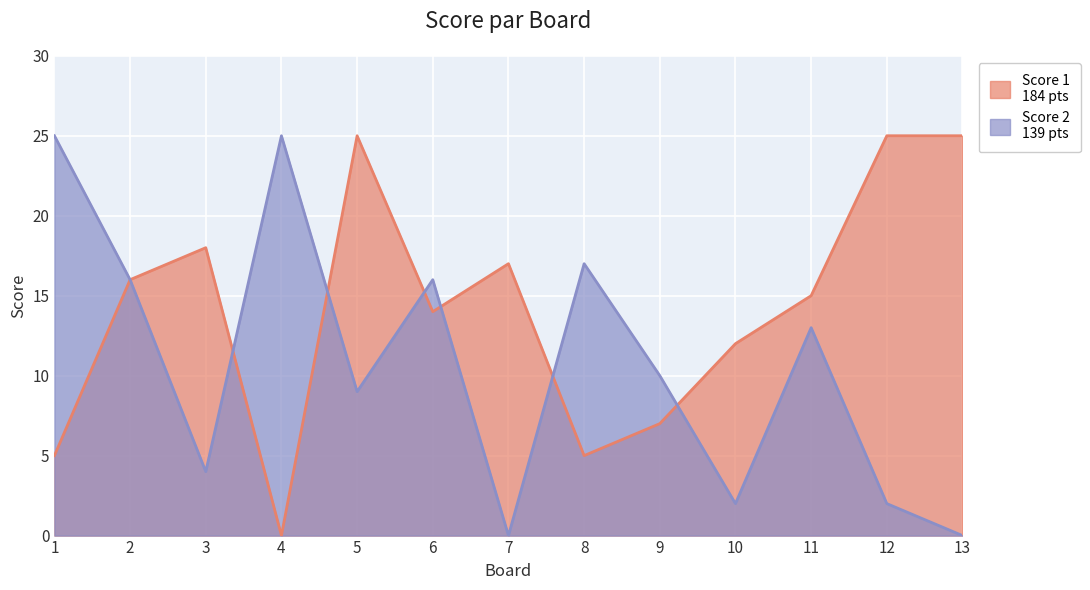

Is it true that Score 1 equals 12 at 10?

True